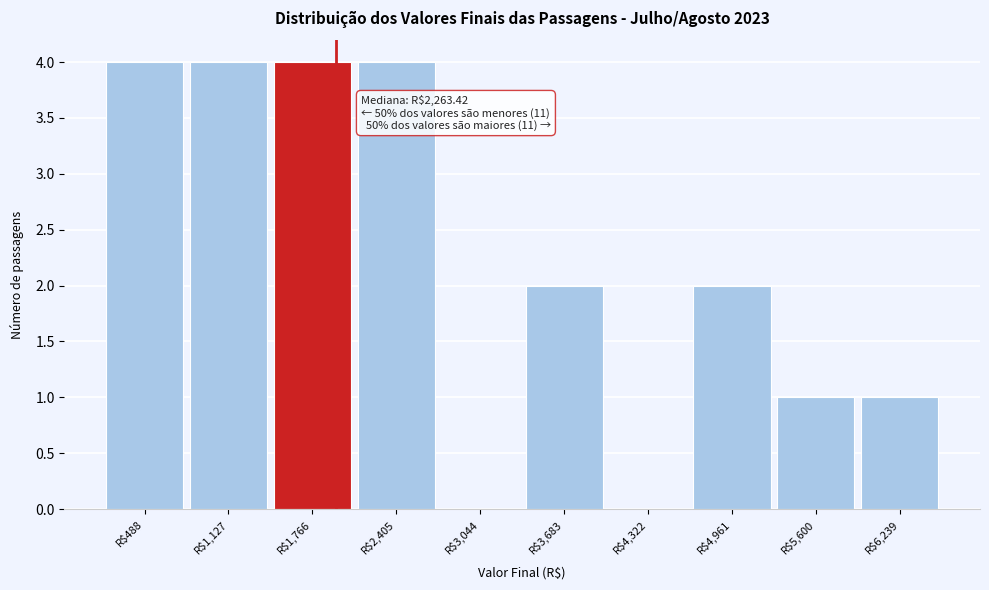

What is the sum of all values?

22